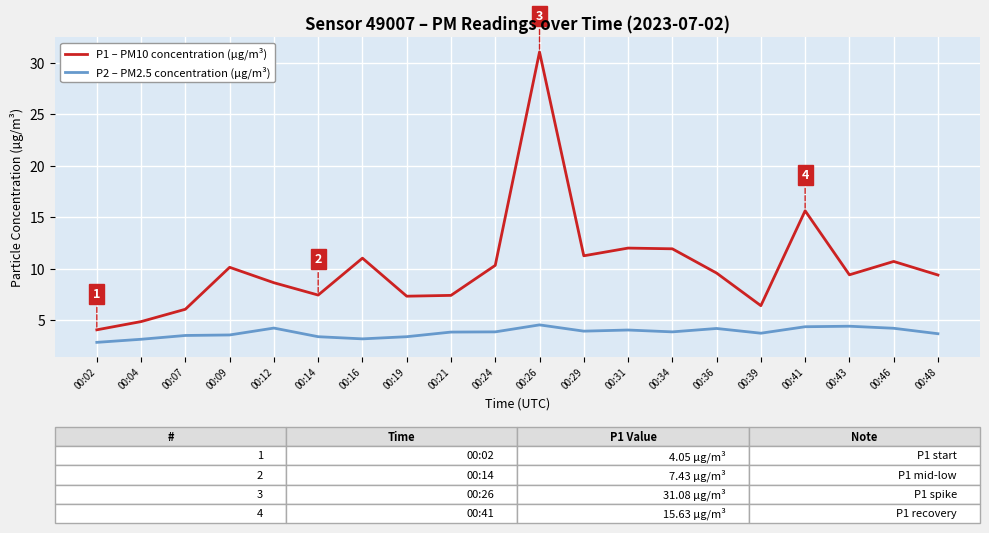

True or false: P2 – PM2.5 concentration (µg/m³) and P1 – PM10 concentration (µg/m³) cross at least once.

False